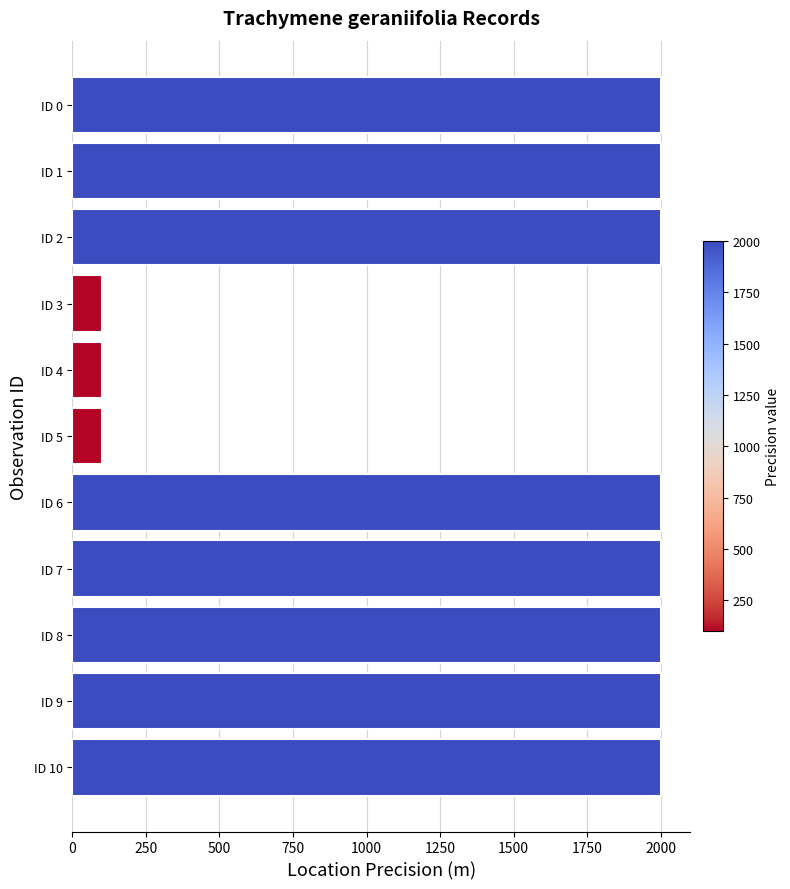

Is it true that the value at ID 8 is 3037?

False